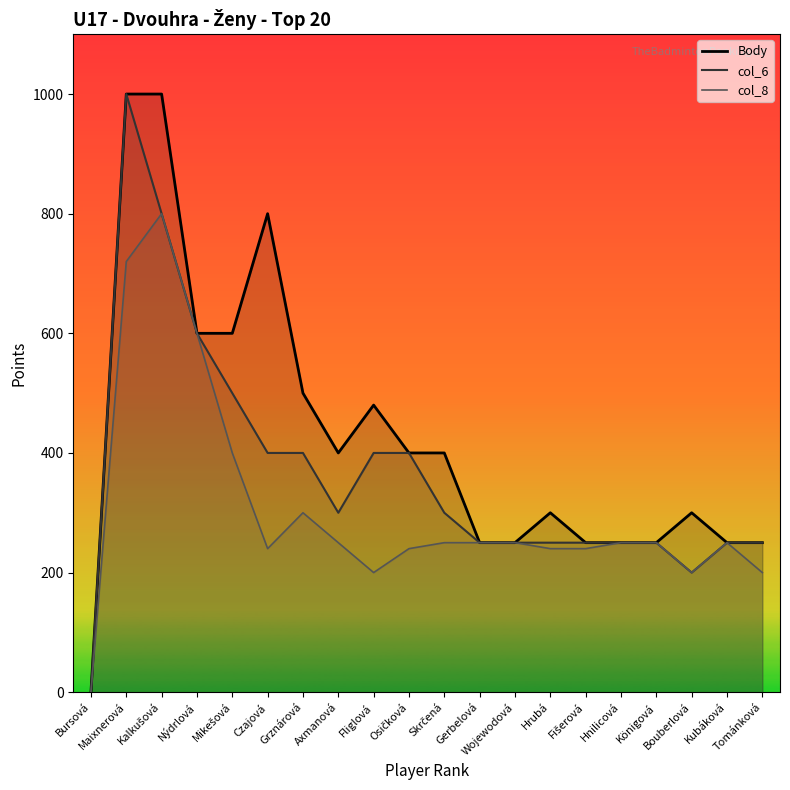

What is the difference between the col_8 values at Bursová and Tománková?

200